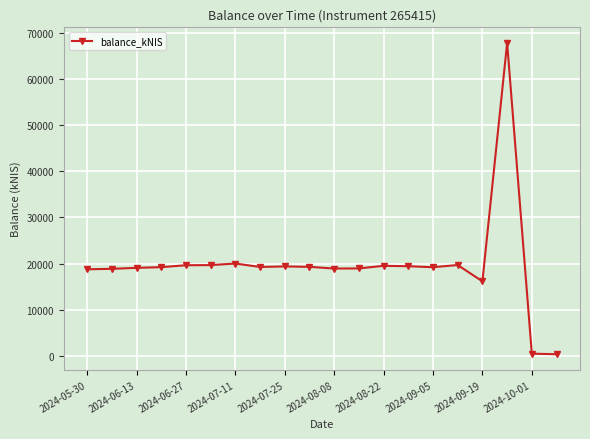

What is the maximum value shown in the chart?

67846.9